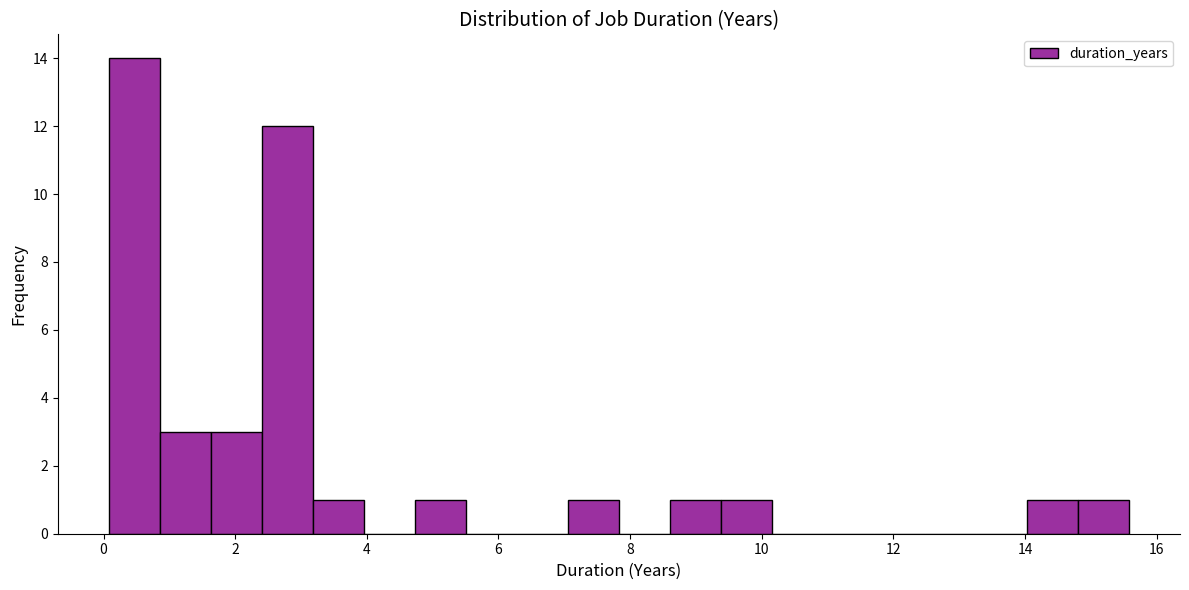

Around what value on the x-axis is the tallest bar? Give the approximate position of its centre, as read against the axis.

0.4